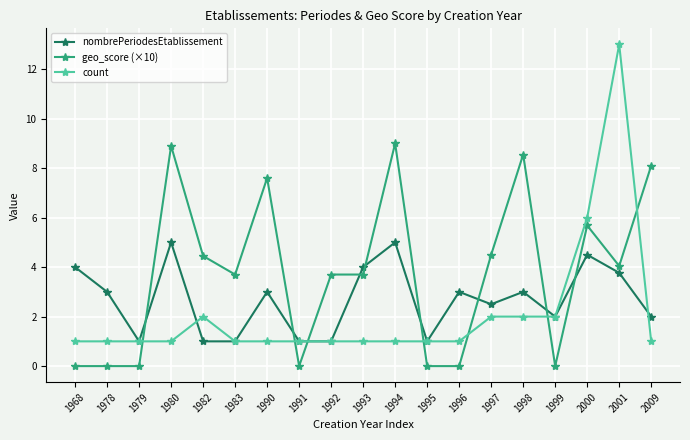

What is the difference between the maximum and minimum values in the geo_score (×10) series?

9.0